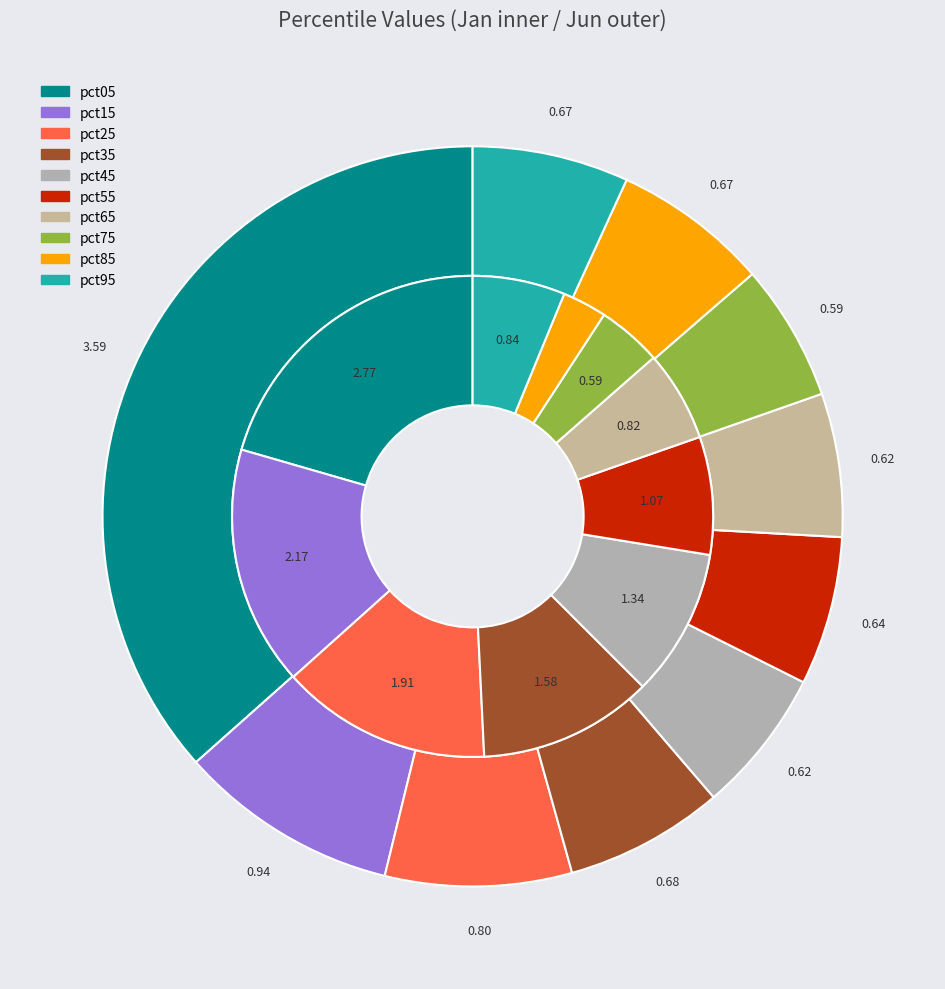

To the nearest percent, what portion does values_jun represent?

10%